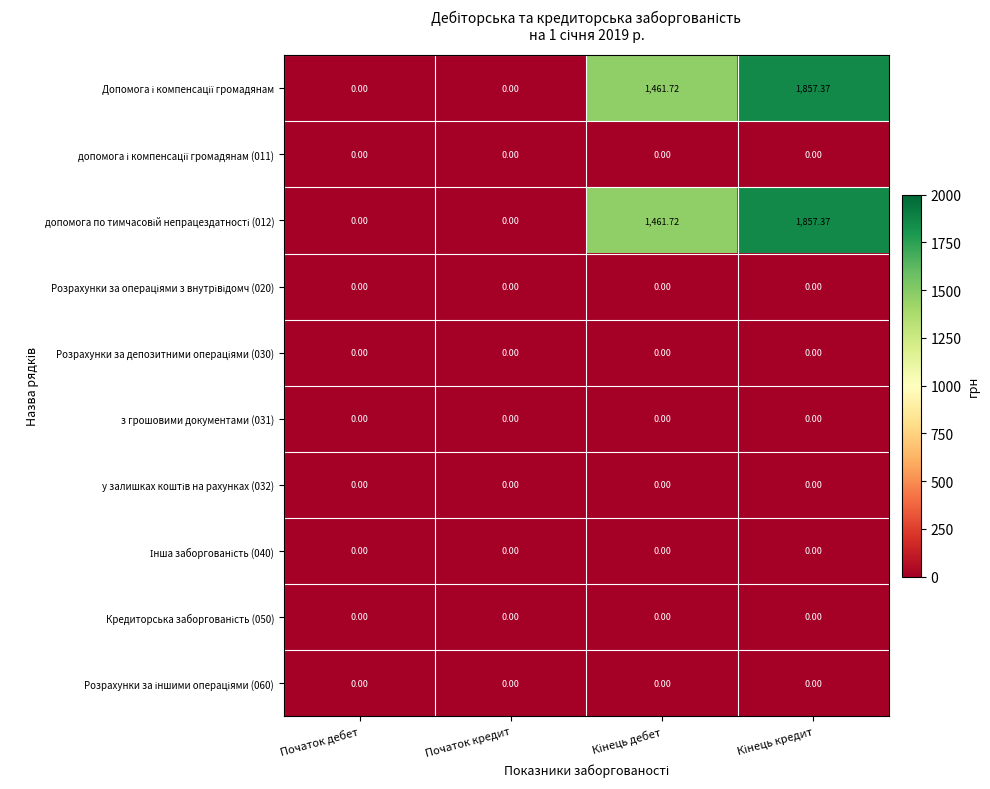

How many categories are shown in the chart?

4